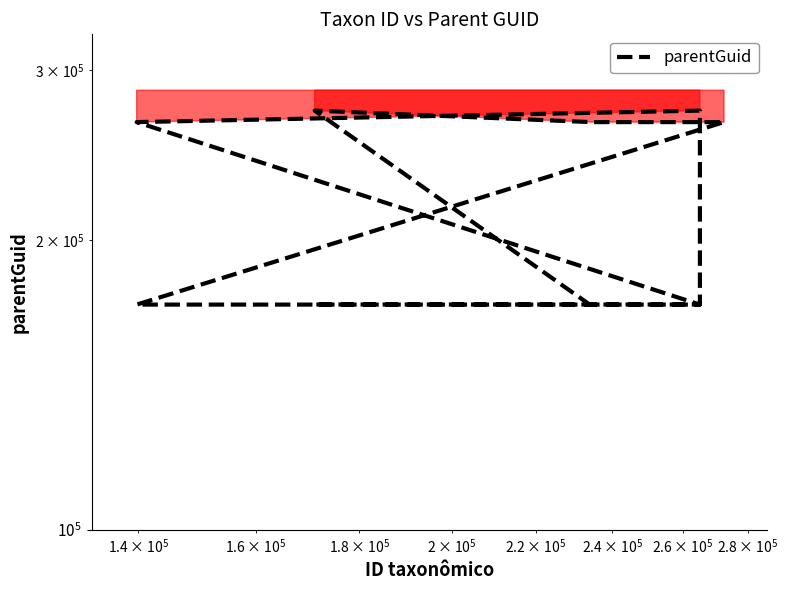

Reading left to right, what are all the values shown in this chart?

171430	171430	265118	272494	171398	171398	265118	265118	272494	171145